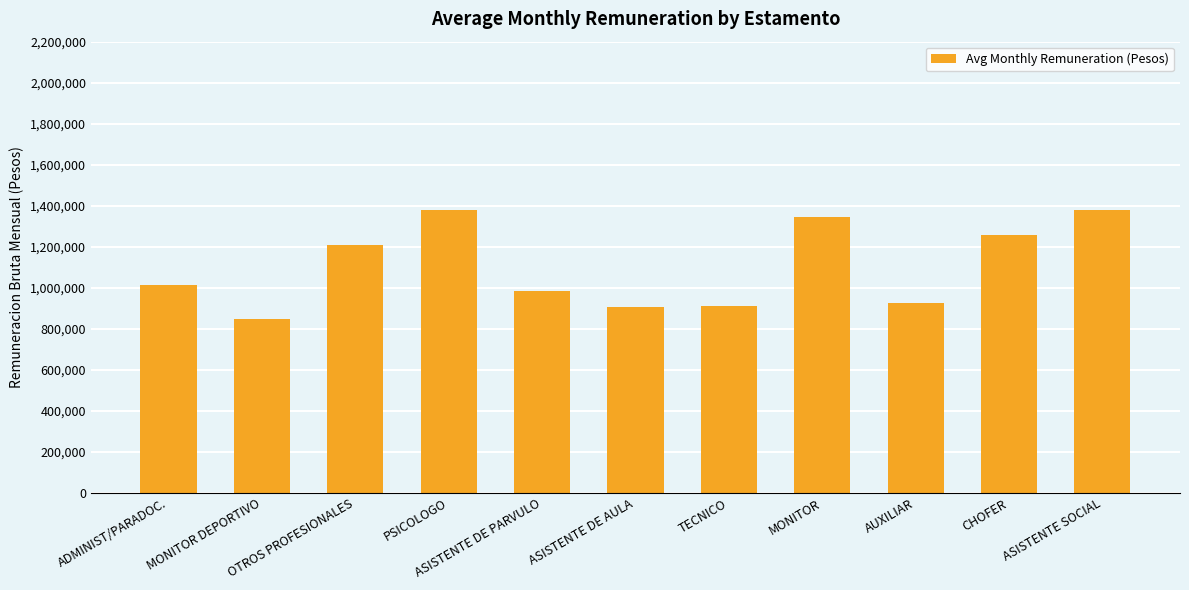

Is it true that the value at OTROS PROFESIONALES is 1208039?

True